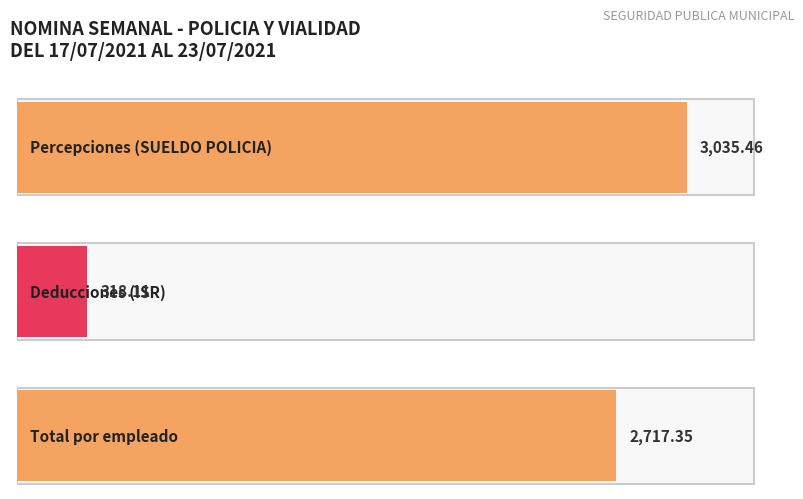

What is the maximum value shown in the chart?

3035.5